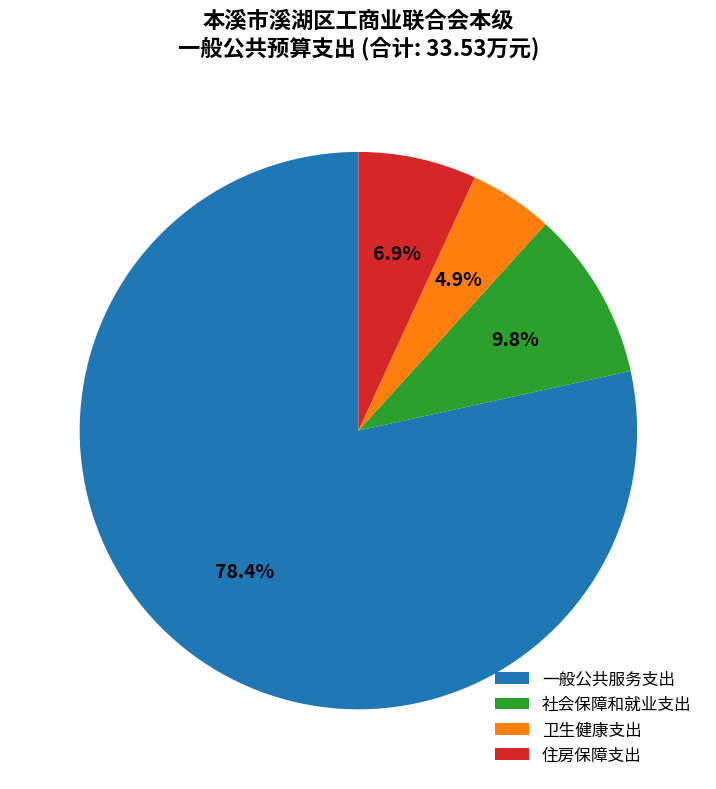

Combined, do 社会保障和就业支出 and 住房保障支出 account for over 50%?

No